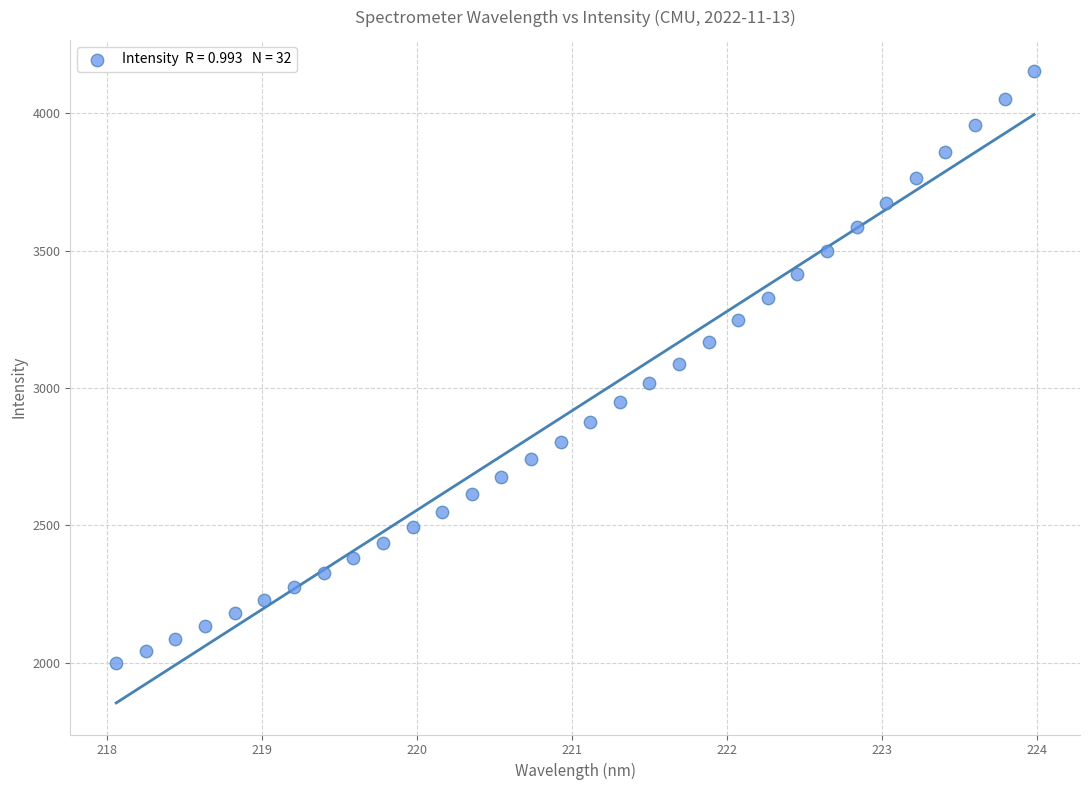

What is the range of X values (max minus min)?

5.9